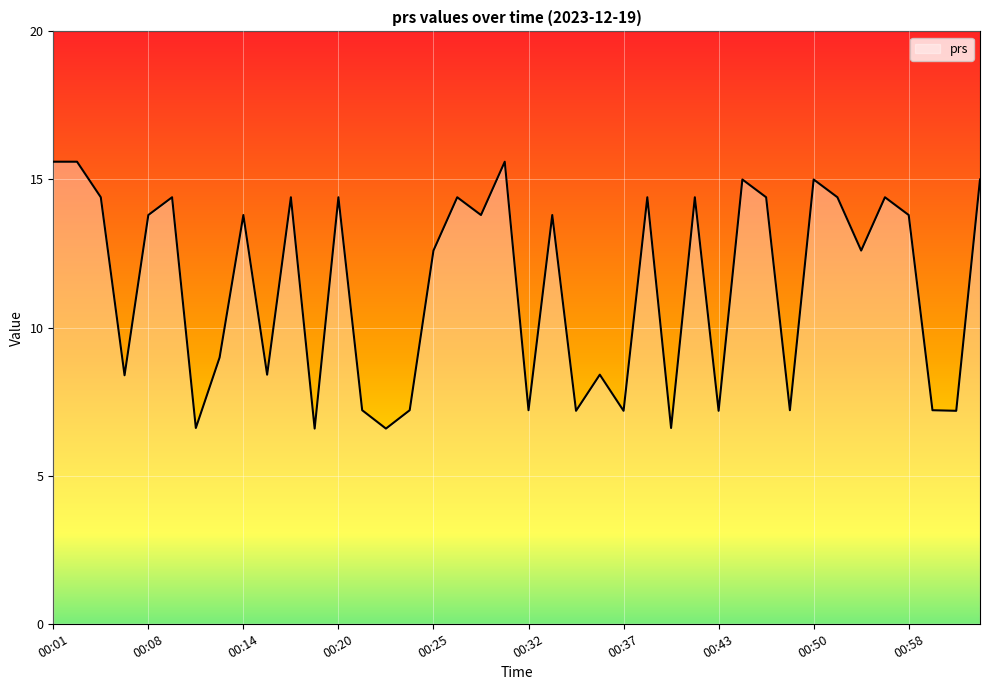

How many lines are shown in the chart?

1